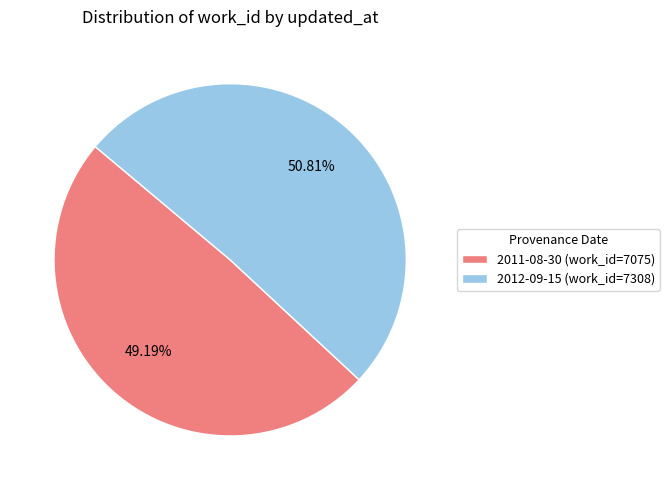

To the nearest percent, what is the average slice percentage?

50%